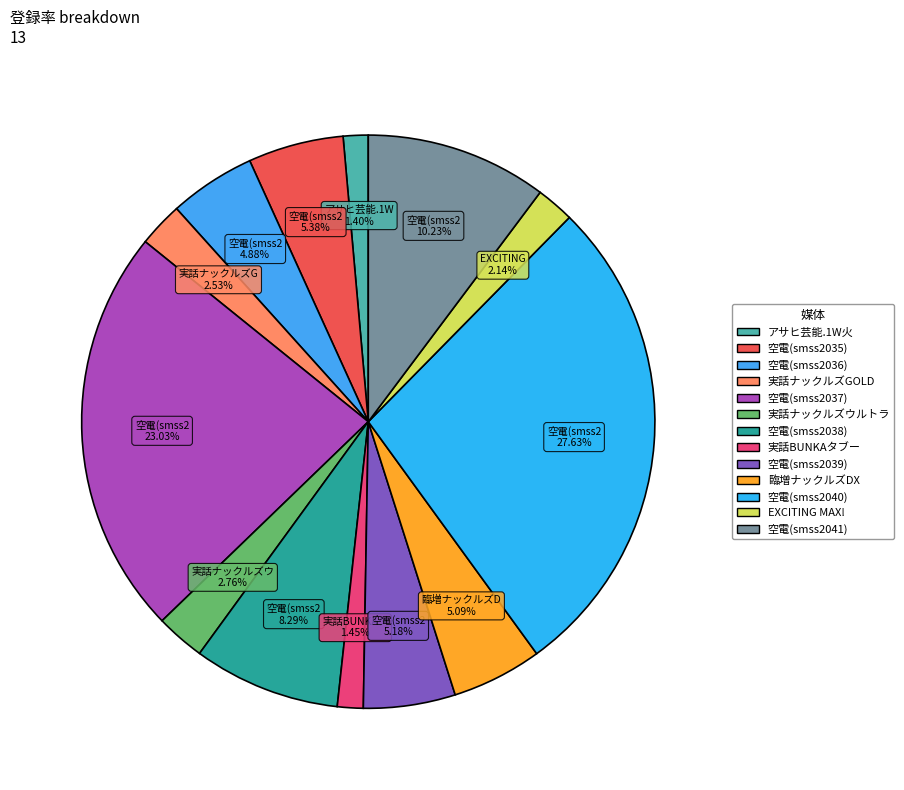

To the nearest percent, what is the difference between the largest and smallest slice percentages?

26%